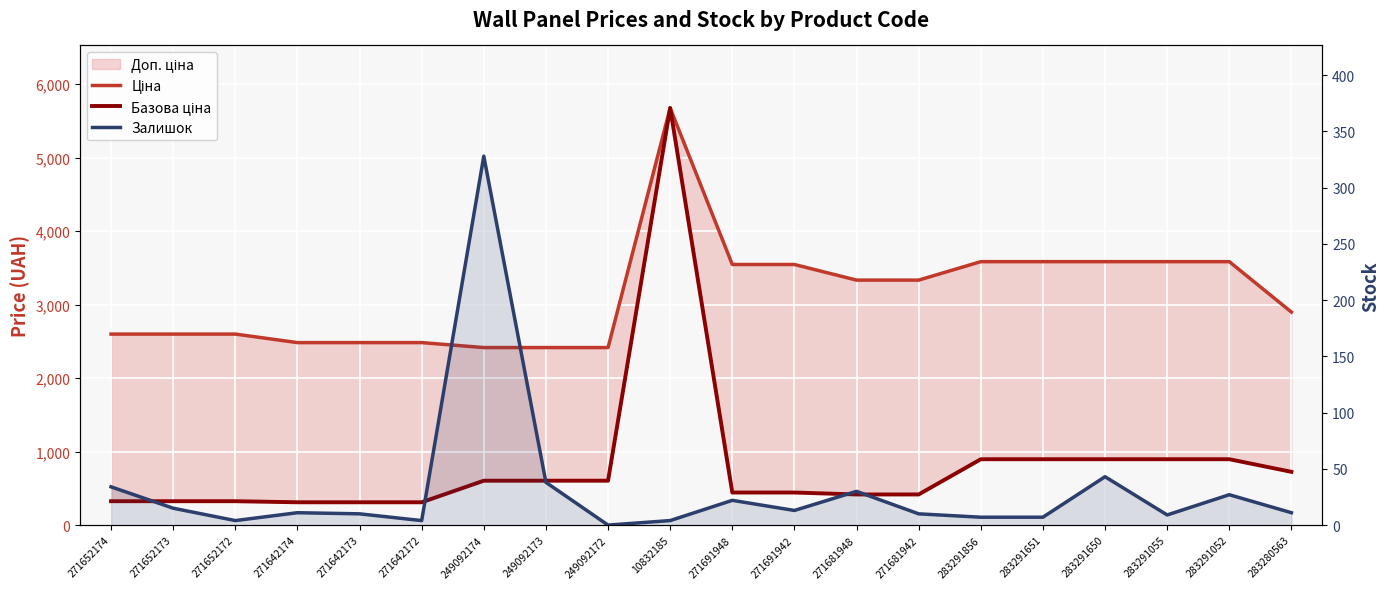

What is the sum of the Базова ціна values at 10832185 and 283291856?

6569.7